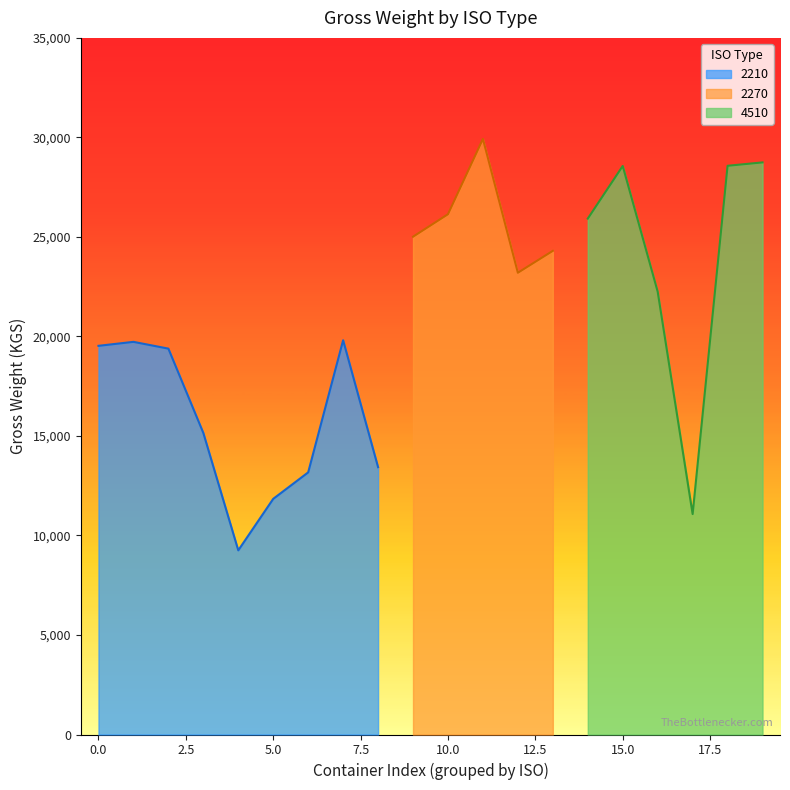

Count the number of values greater than 22250.

9